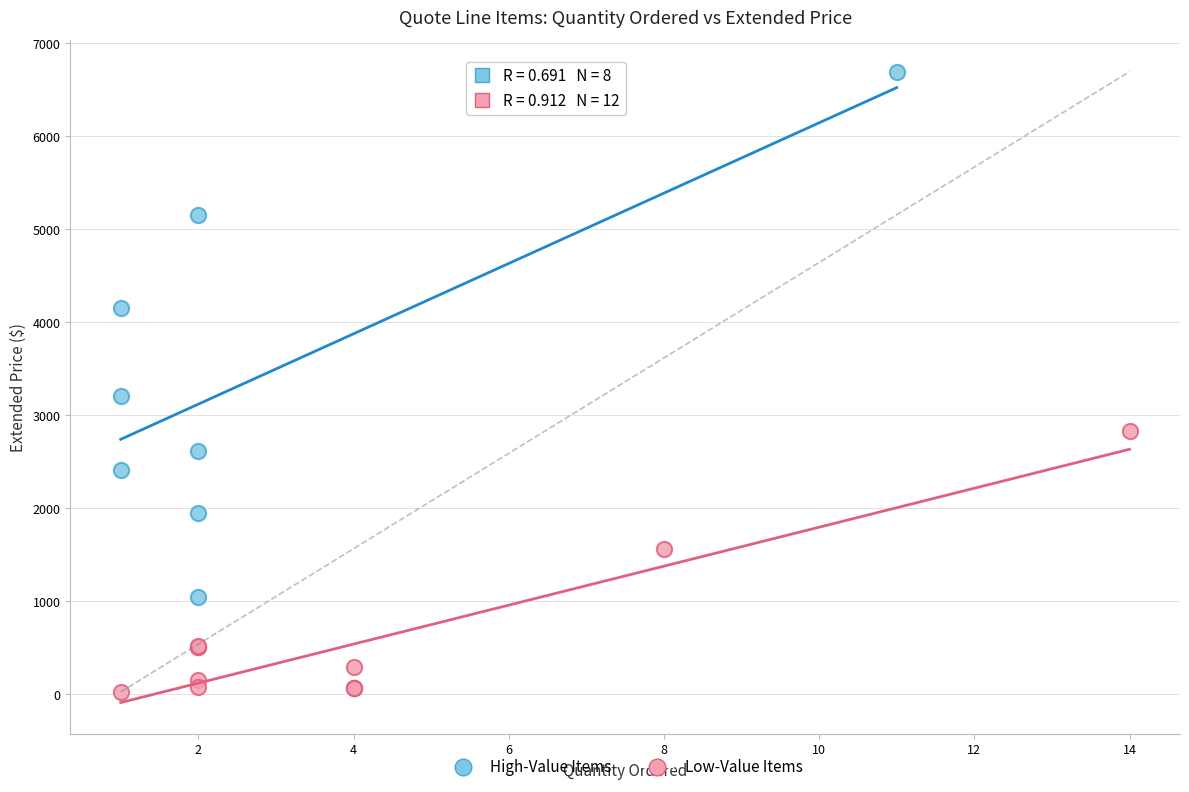

Which series reaches the minimum Y coordinate?

Low-Value Items